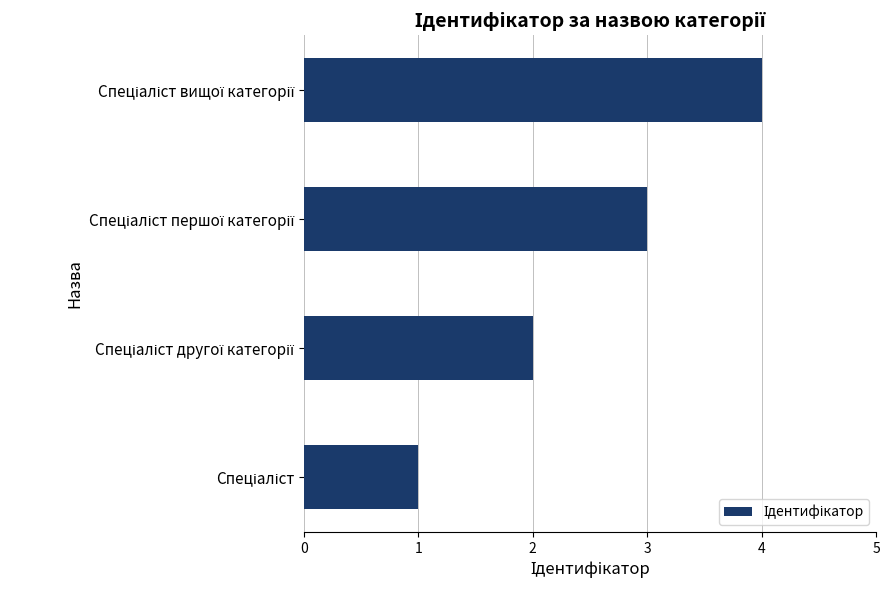

What is the greatest value displayed?

4